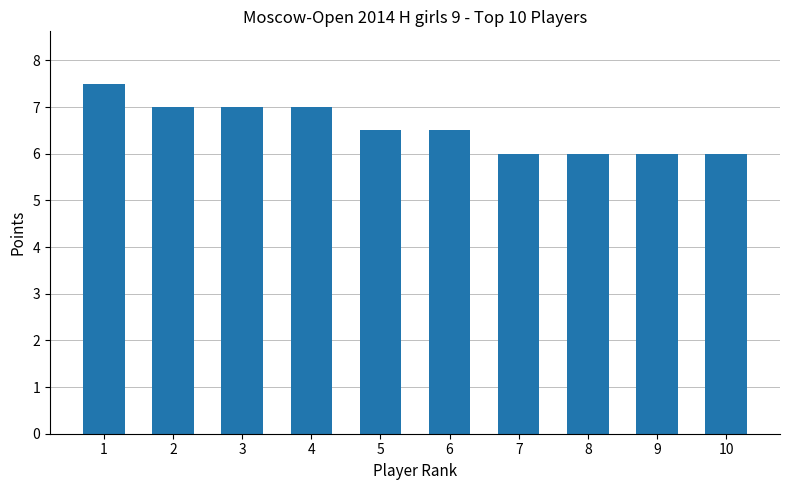

The chart shows a value of 3.0 at 4. True or false?

False